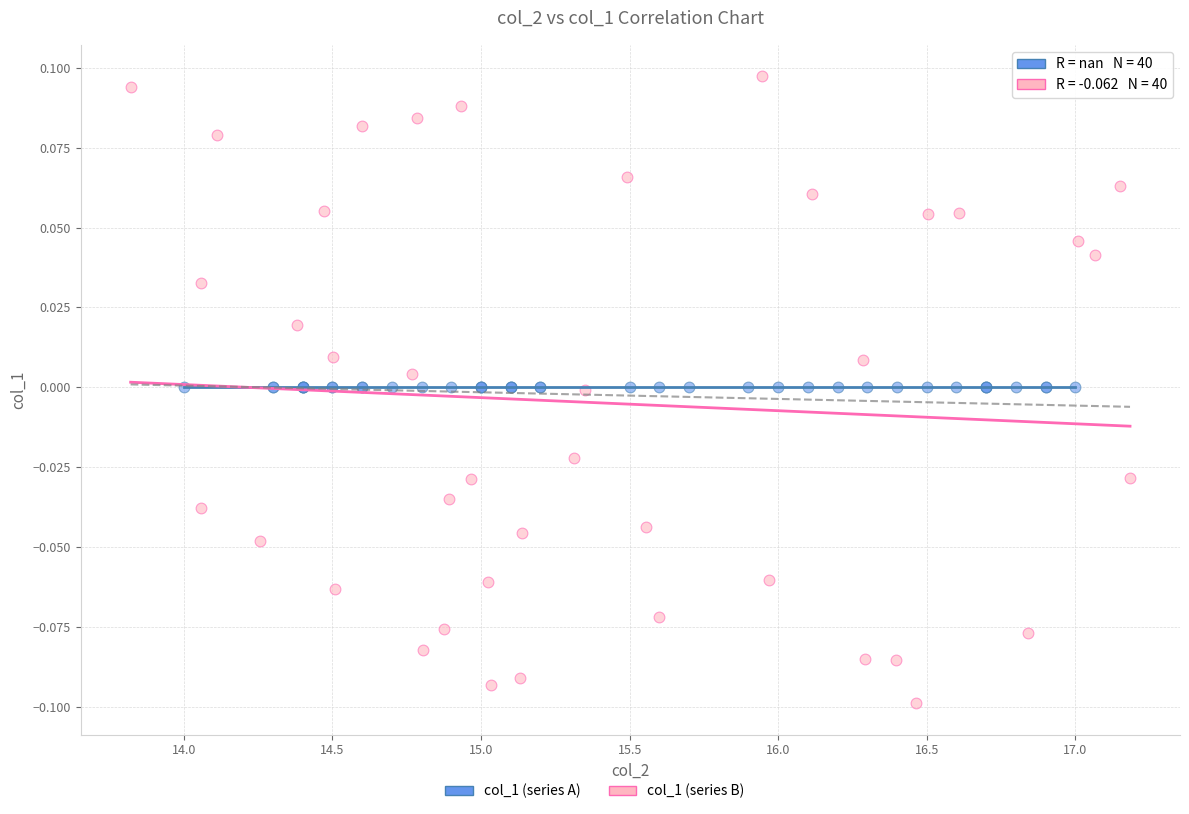

Which series contains the lowest Y value?

col_1 (series B)